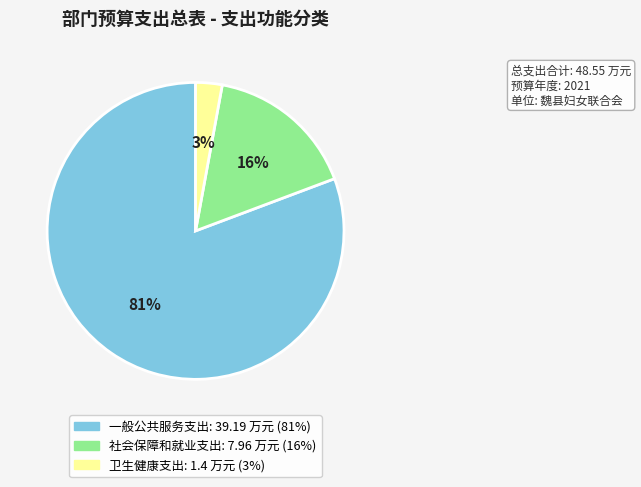

Between 卫生健康支出 and 社会保障和就业支出, which is larger?

社会保障和就业支出